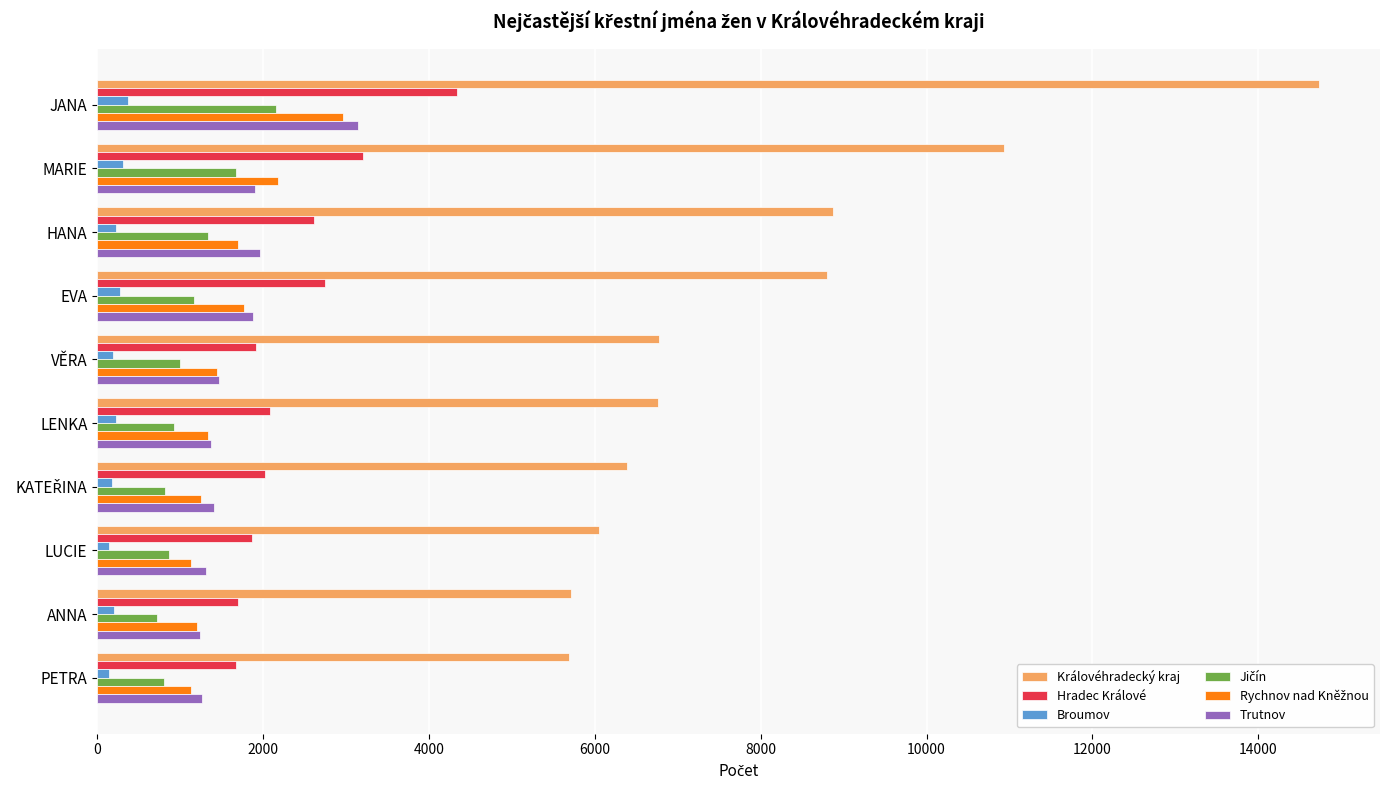

Which series has the largest range (max minus min)?

Královéhradecký kraj